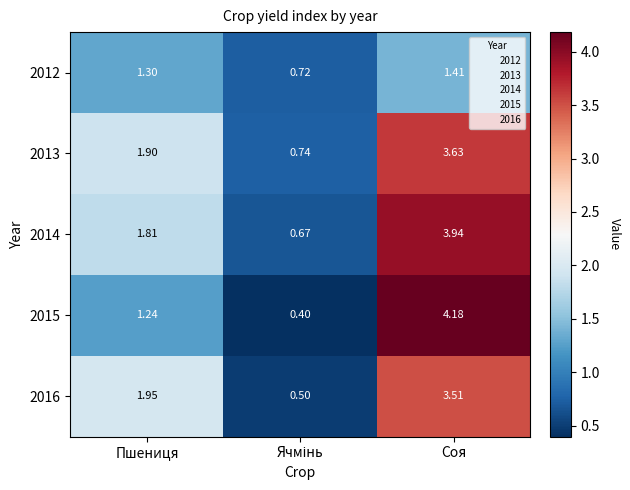

At which label is 2013 closest to 2?

Пшениця